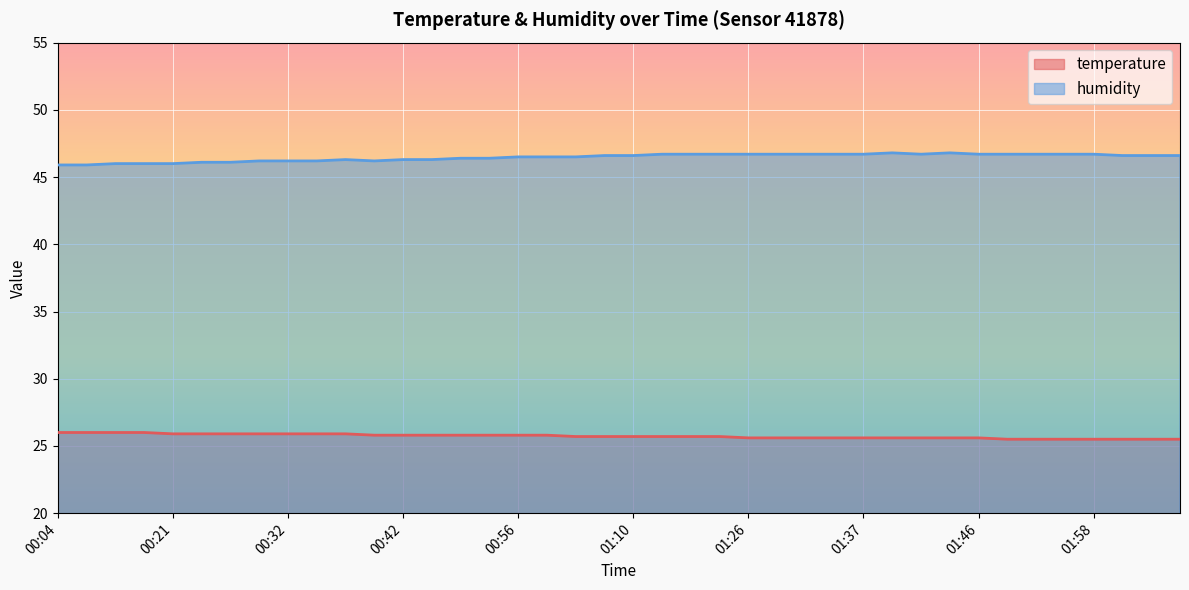

The temperature series shows 25.5 at 01:58. True or false?

True